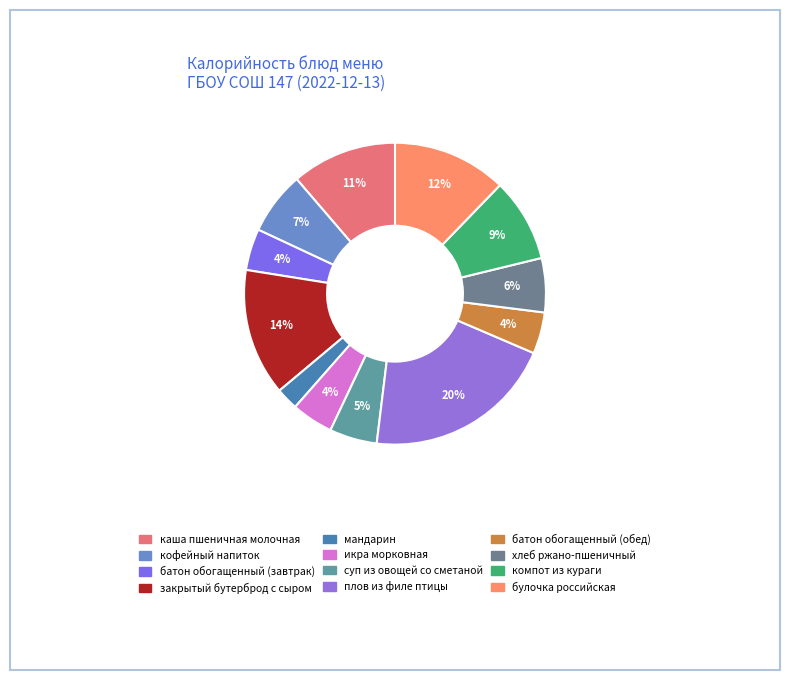

Combined, do закрытый бутерброд с сыром and мандарин account for over 50%?

No